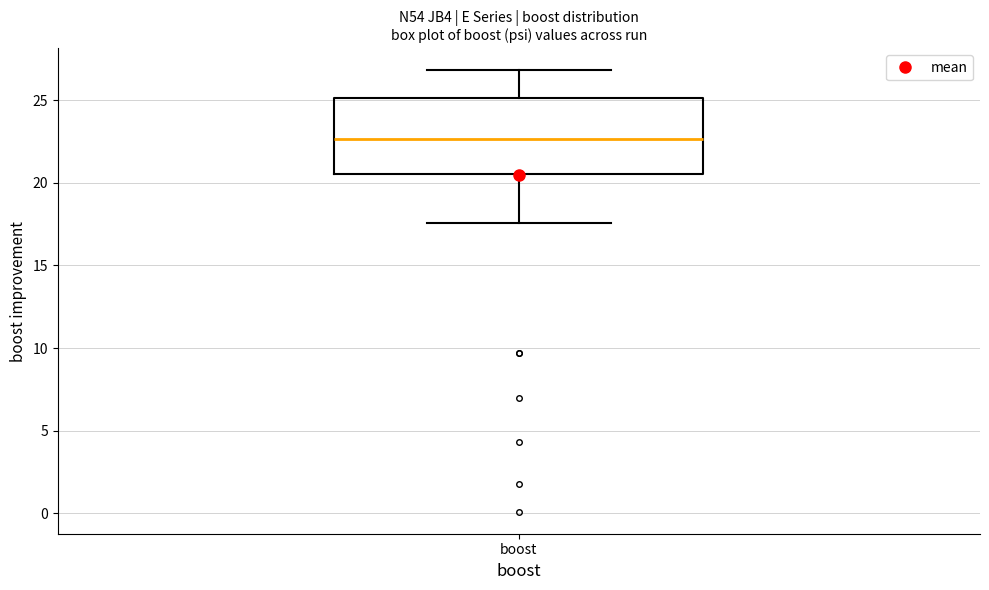

Where does the median line of the box for boost sit on the y-axis? The values are not printed on the chart, so give them approximately, as read against the axis.

22.5